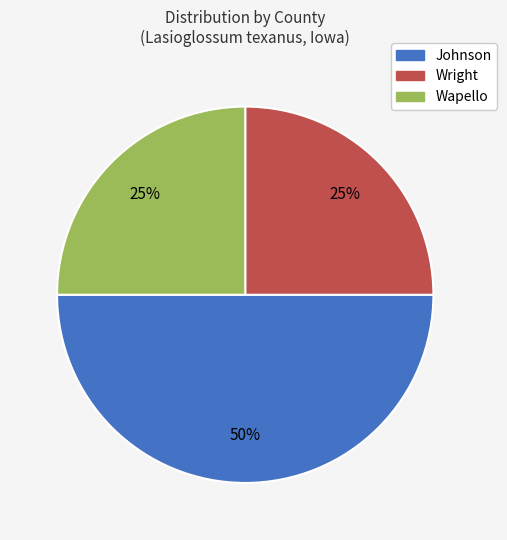

To the nearest percent, what is the average slice percentage?

33%